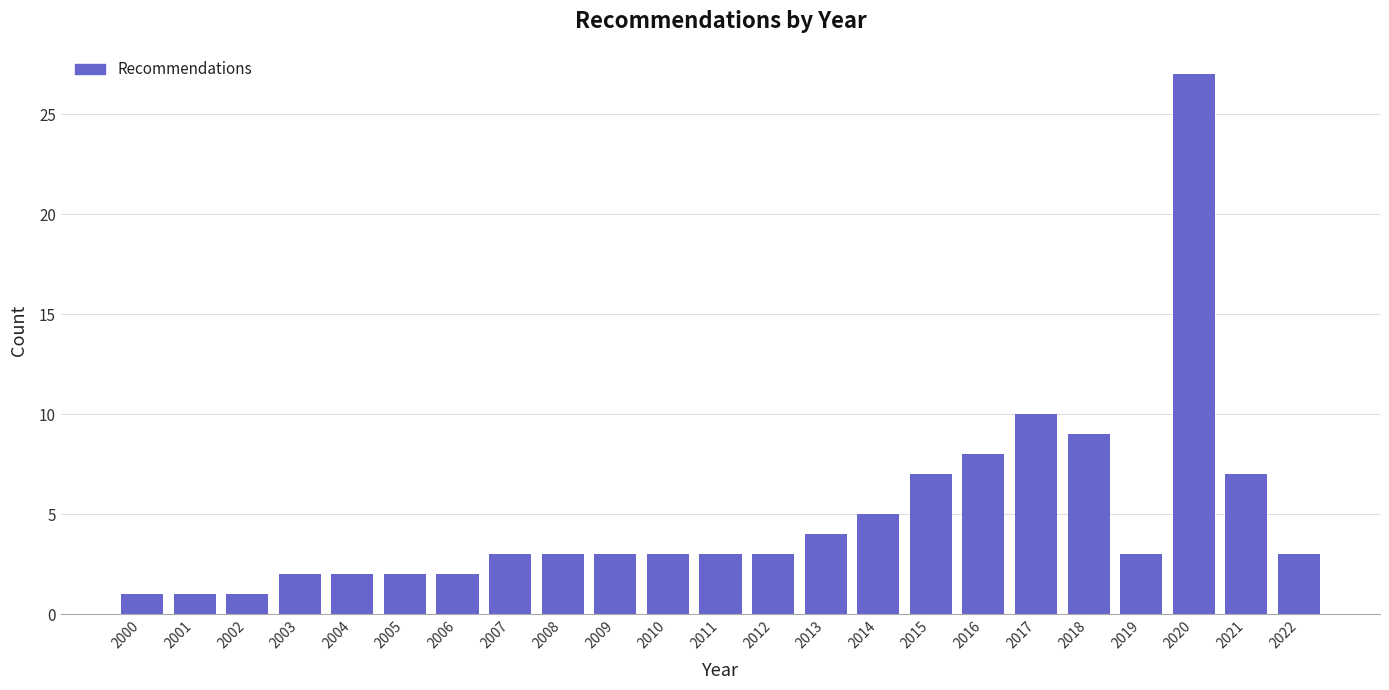

Reading left to right, what are all the values shown in this chart?

2000=1	2001=1	2002=1	2003=2	2004=2	2005=2	2006=2	2007=3	2008=3	2009=3	2010=3	2011=3	2012=3	2013=4	2014=5	2015=7	2016=8	2017=10	2018=9	2019=3	2020=27	2021=7	2022=3